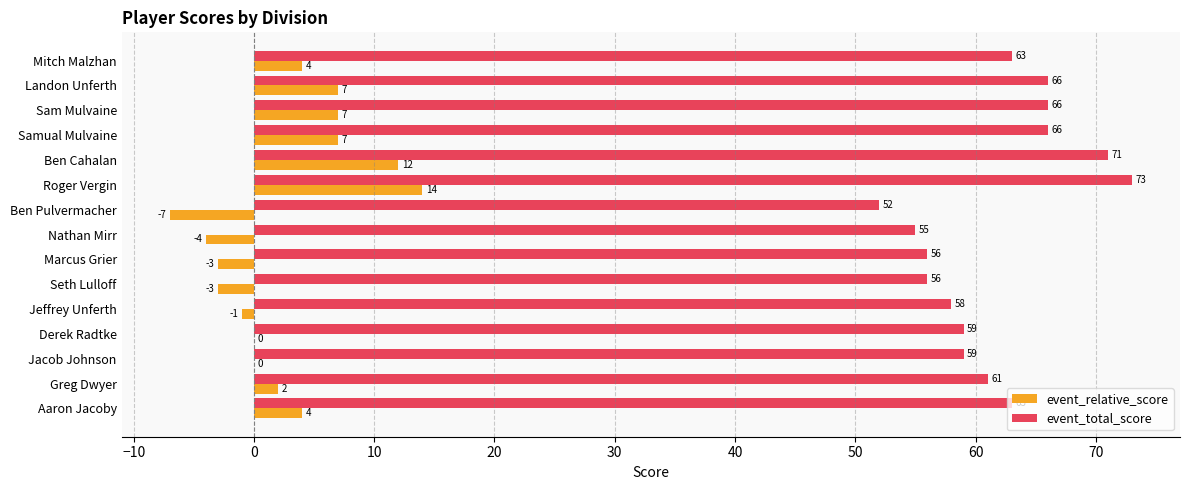

Is it true that event_total_score equals 100 at Seth Lulloff?

False